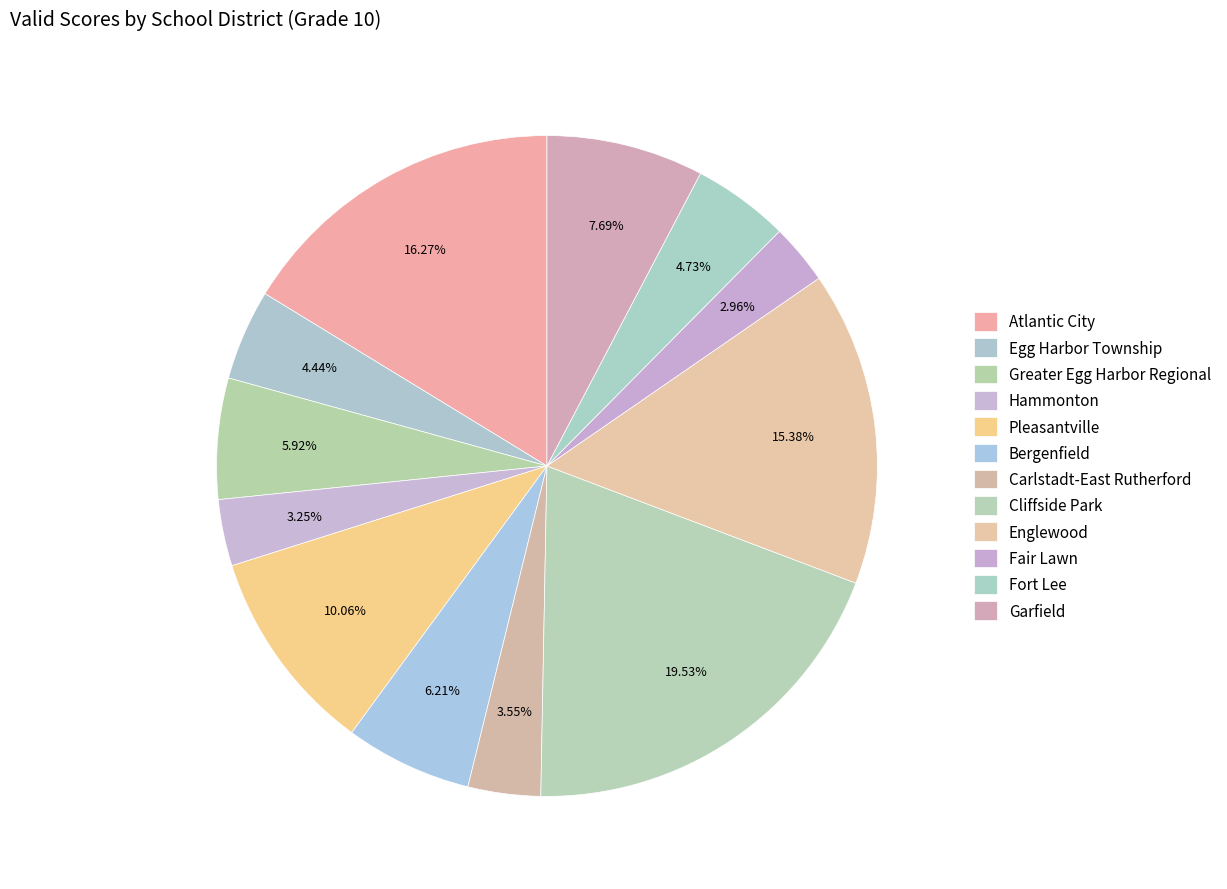

What percentage is the Bergenfield slice, to the nearest percent?

6%